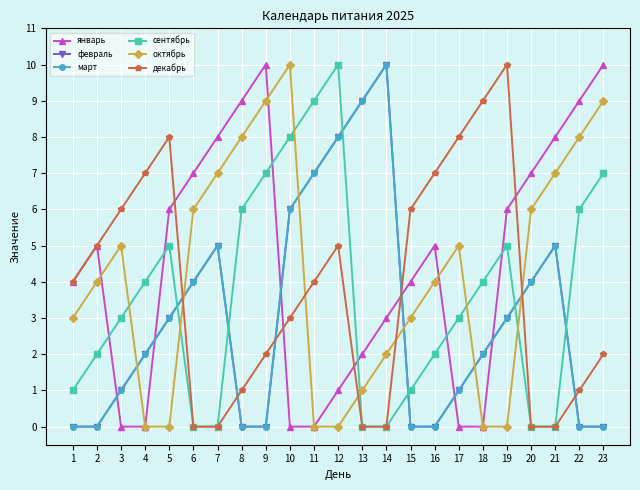

Reading left to right, list all the values displayed in this chart.

январь: 4	5	0	0	6	7	8	9	10	0	0	1	2	3	4	5	0	0	6	7	8	9	10
февраль: 0	0	1	2	3	4	5	0	0	6	7	8	9	10	0	0	1	2	3	4	5	0	0
март: 0	0	1	2	3	4	5	0	0	6	7	8	9	10	0	0	1	2	3	4	5	0	0
сентябрь: 1	2	3	4	5	0	0	6	7	8	9	10	0	0	1	2	3	4	5	0	0	6	7
октябрь: 3	4	5	0	0	6	7	8	9	10	0	0	1	2	3	4	5	0	0	6	7	8	9
декабрь: 4	5	6	7	8	0	0	1	2	3	4	5	0	0	6	7	8	9	10	0	0	1	2